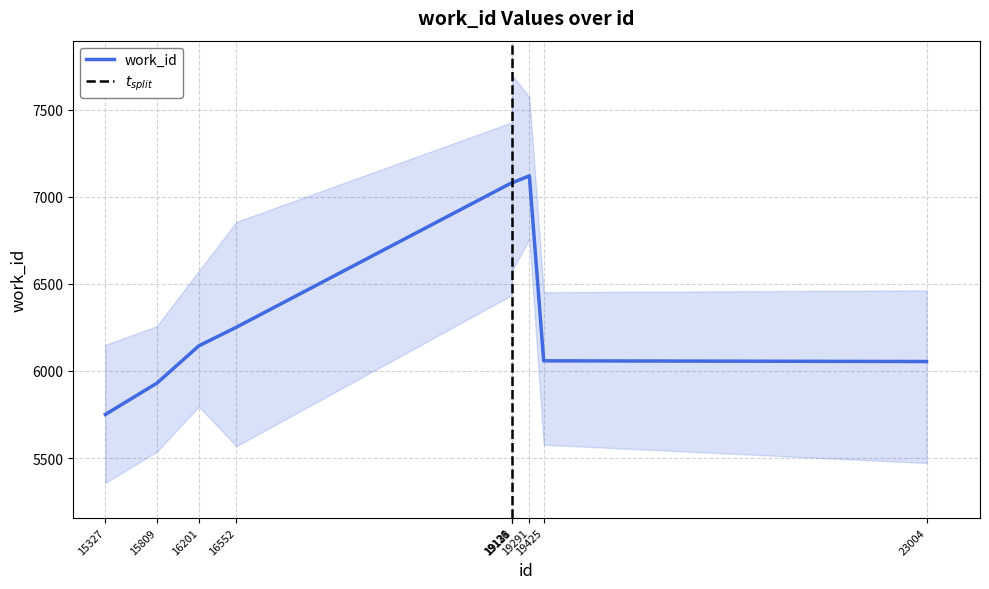

What is the difference between the second highest and minimum values?

1330